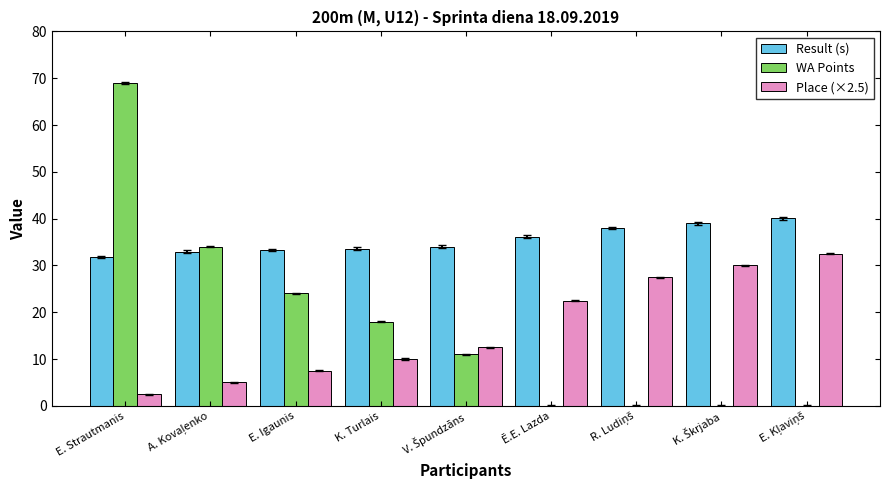

Which series changed the most between E. Strautmanis and K. Turlais?

WA Points